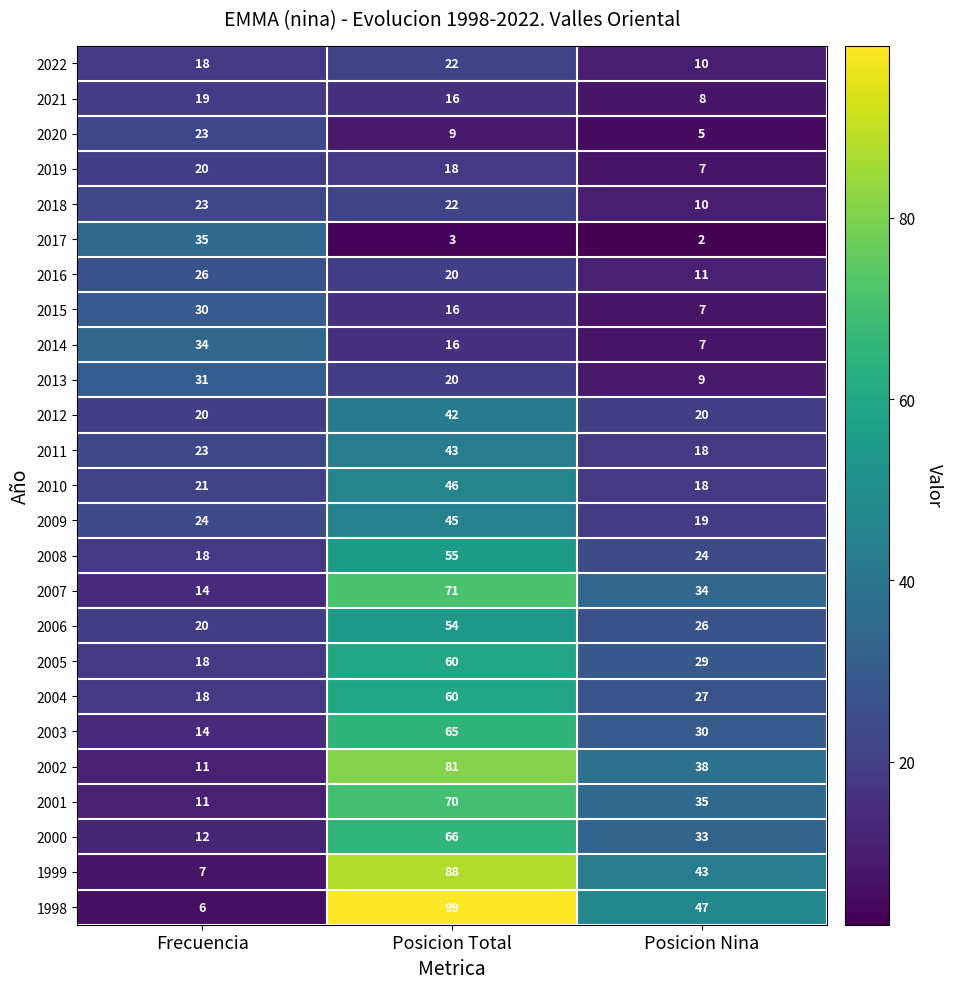

What is the sum of all 2001 values?

116